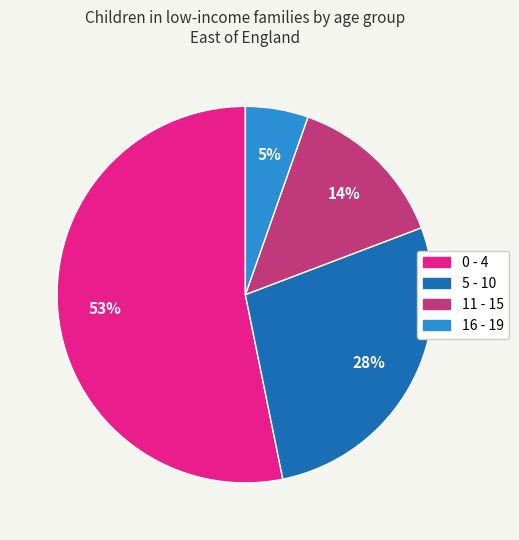

Which category has the smallest portion of the pie?

16 - 19